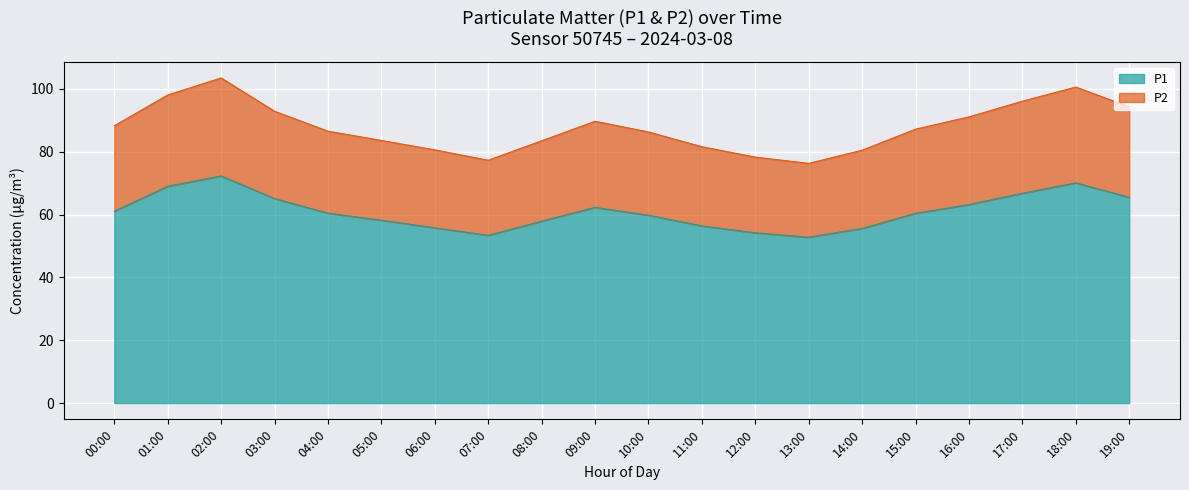

Which has a higher value, 19:00 or 08:00?

19:00